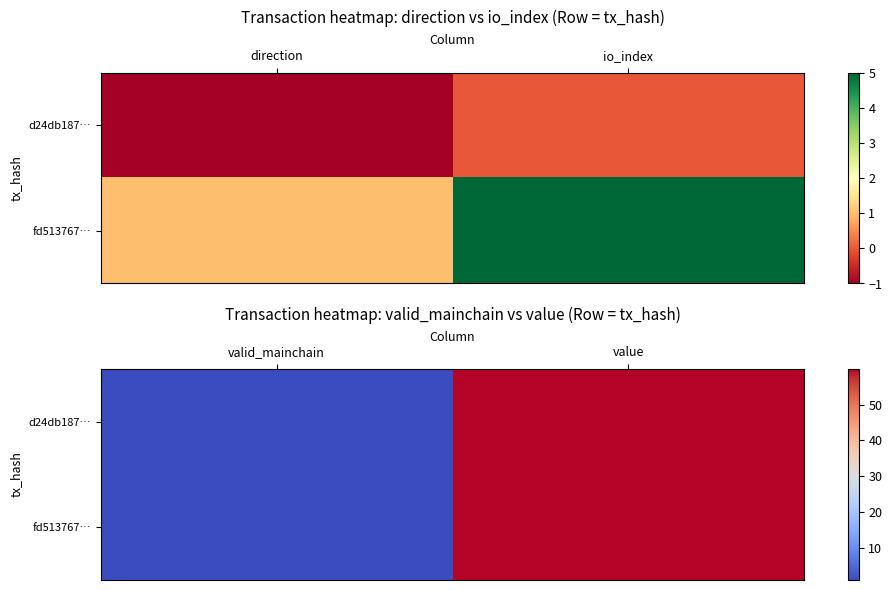

What is the minimum value for d24db187…?

1.0